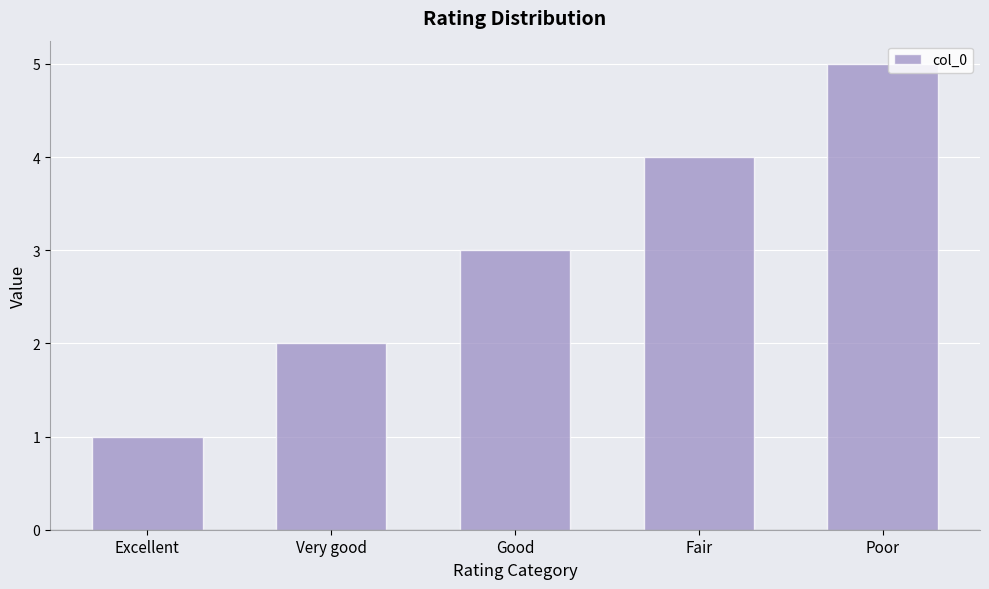

Does the chart contain stacked bars?

No